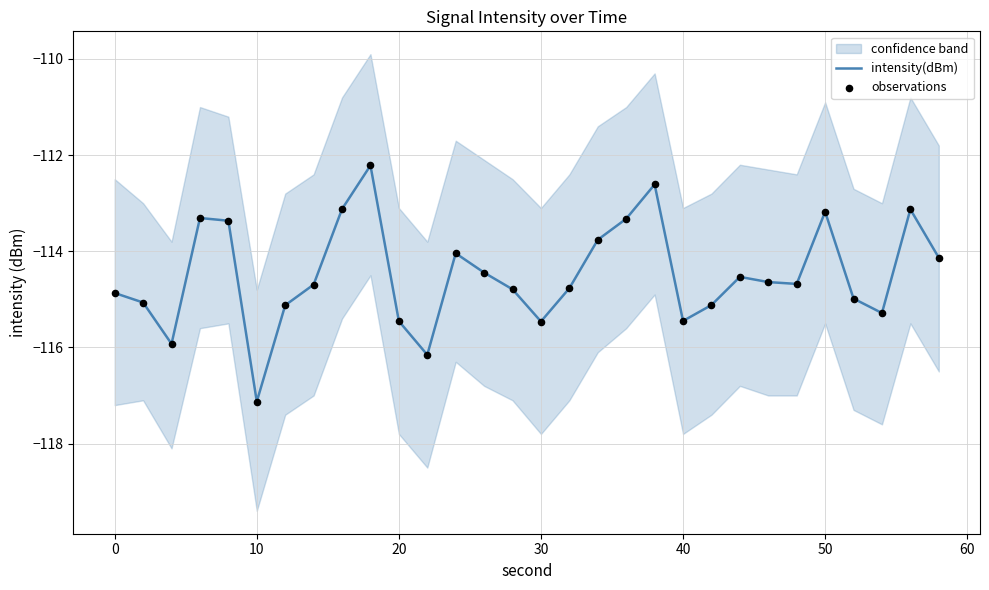

What is the highest value of the intensity(dBm) series?

-112.2